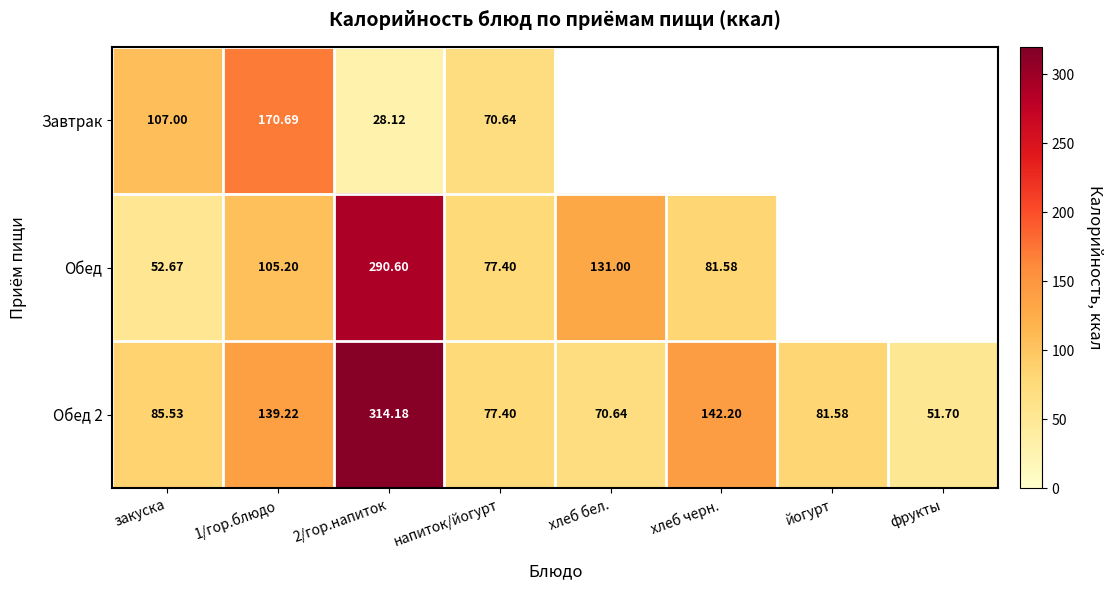

Is the value of Обед at напиток/йогурт greater than the value of Обед 2 at 1/гор.блюдо?

No